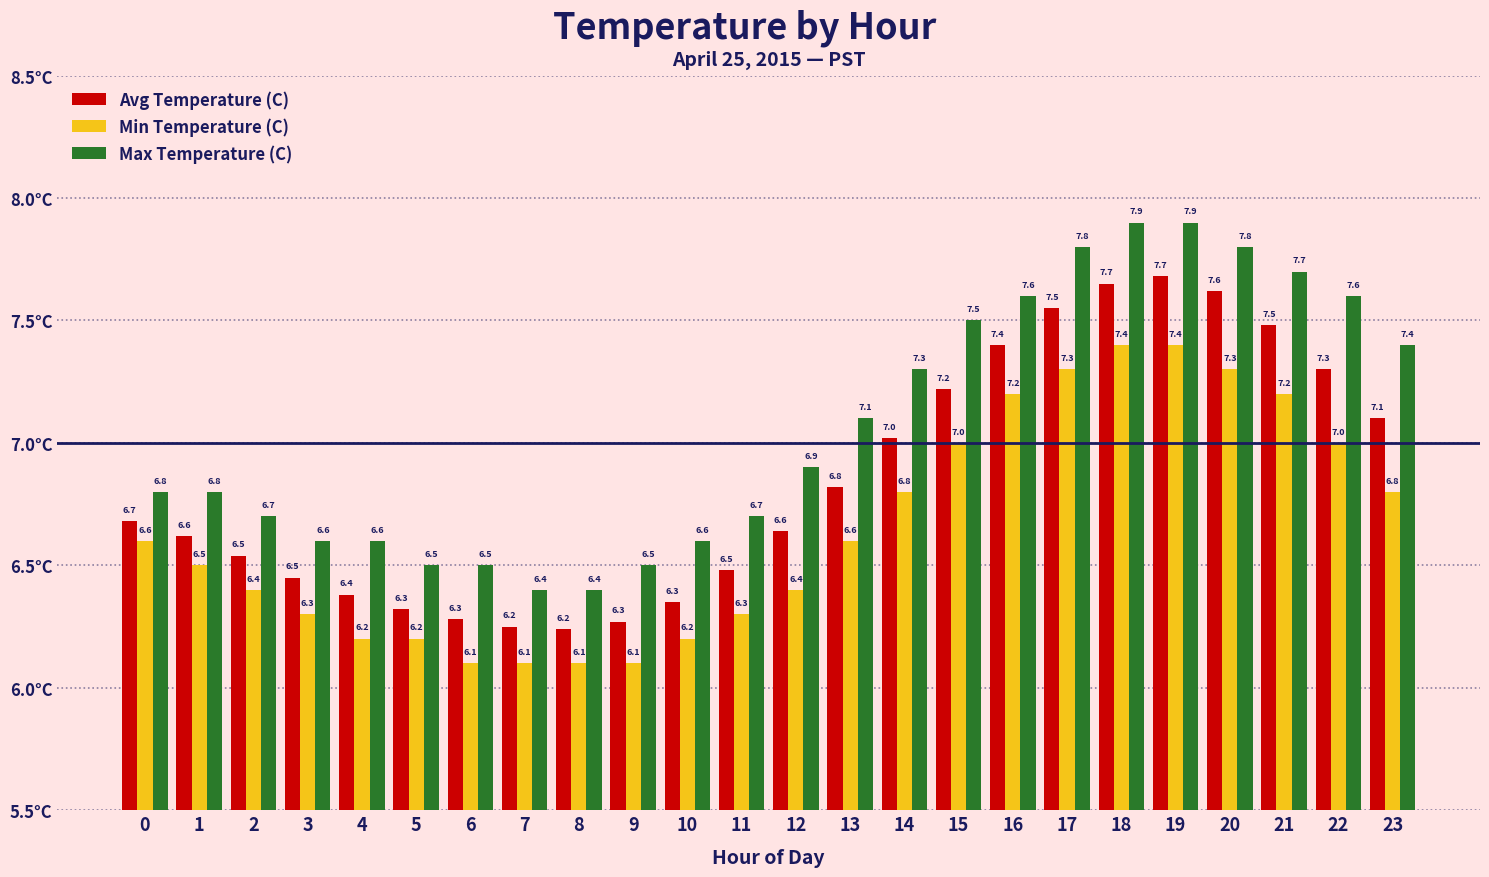

At how many categories does at least one series exceed 7?

11